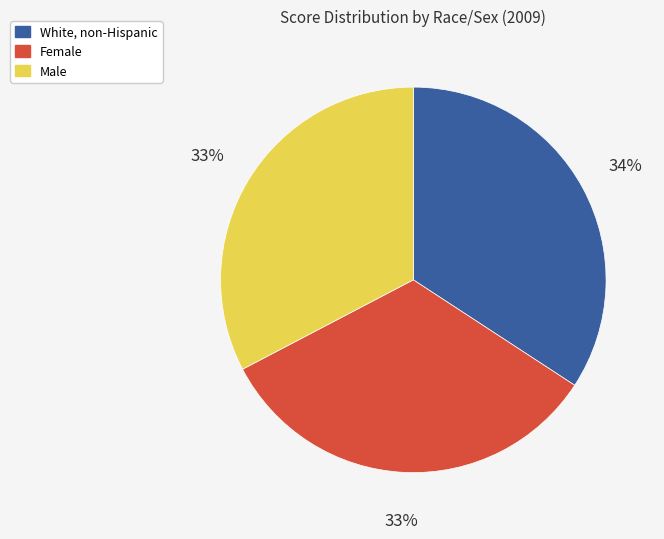

How many segments does this pie chart have?

3